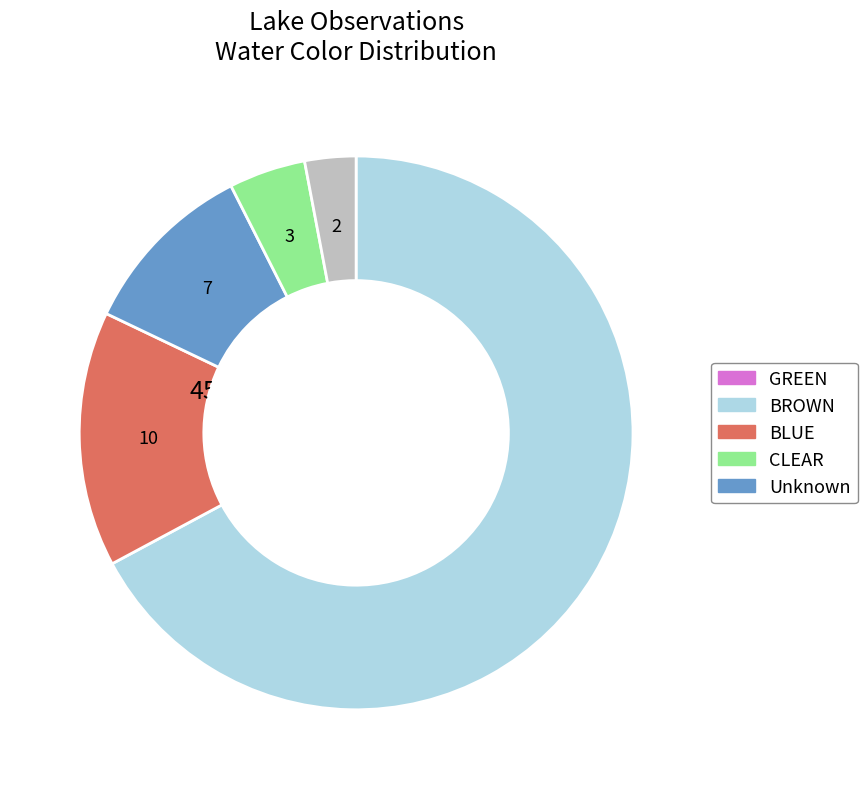

Does any single category account for the majority?

Yes